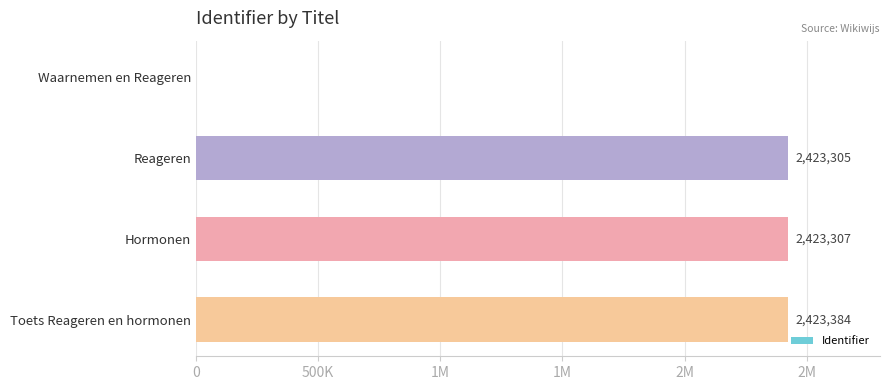

Are the bars horizontal?

Yes